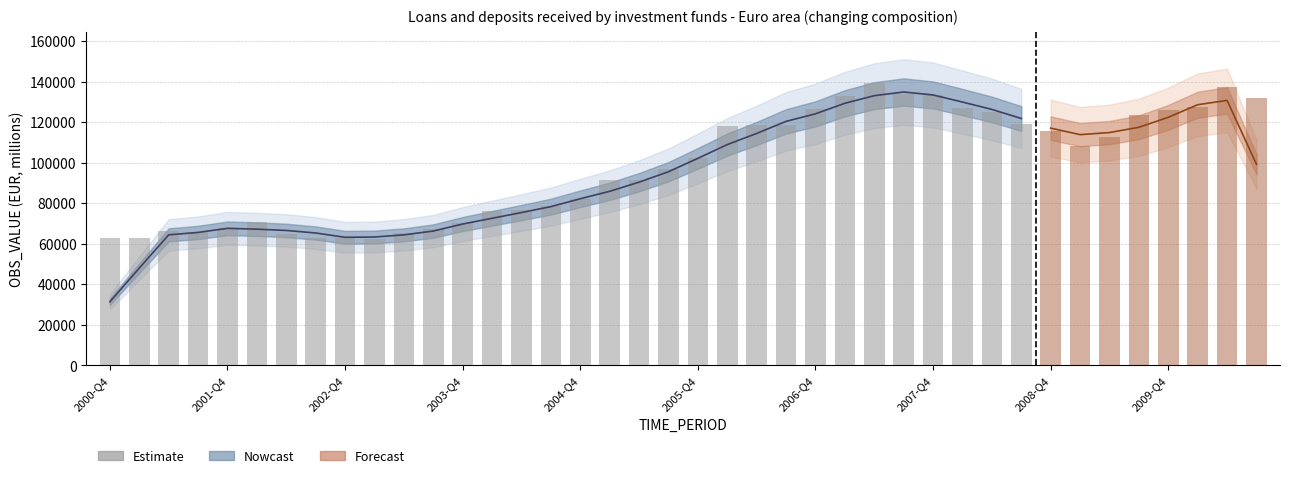

Reading left to right, what are all the values shown in this chart?

62925.1	62693.8	66375.3	65619.0	67741.7	70764.9	64732.9	63084.9	62706.8	62310.8	65246.1	67403.4	70153.9	76177.0	76582.7	78706.8	81871.0	91690.5	91267.2	96756.7	102435.0	118114.8	118422.9	118692.4	126287.3	132962.7	139255.3	133671.5	133534.0	127150.1	125230.8	119193.9	115640.3	108047.7	112450.6	123276.2	126062.4	127684.7	137336.3	131785.5